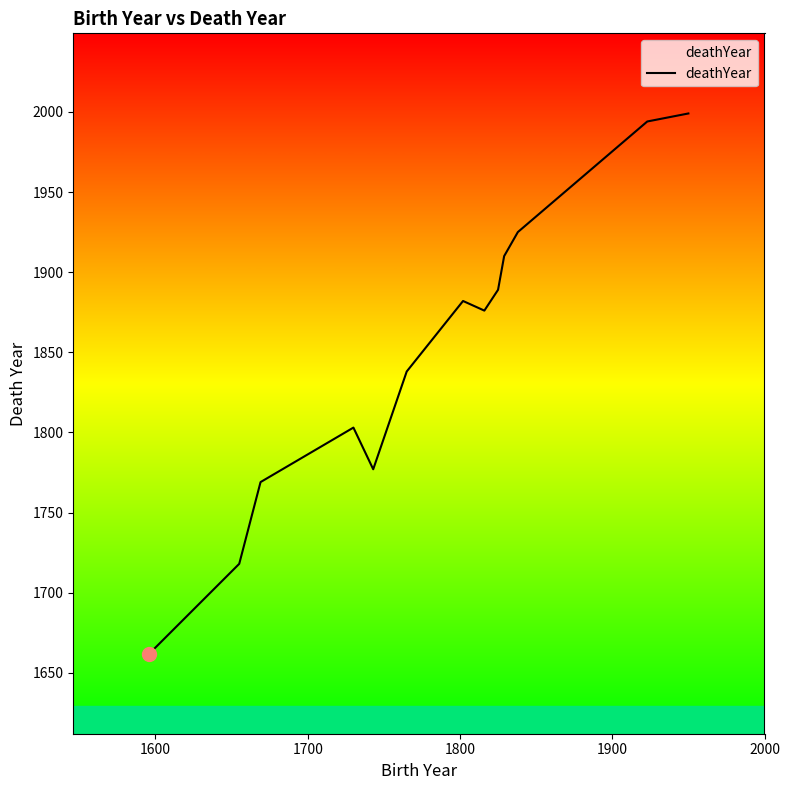

What is the greatest value displayed?

1999